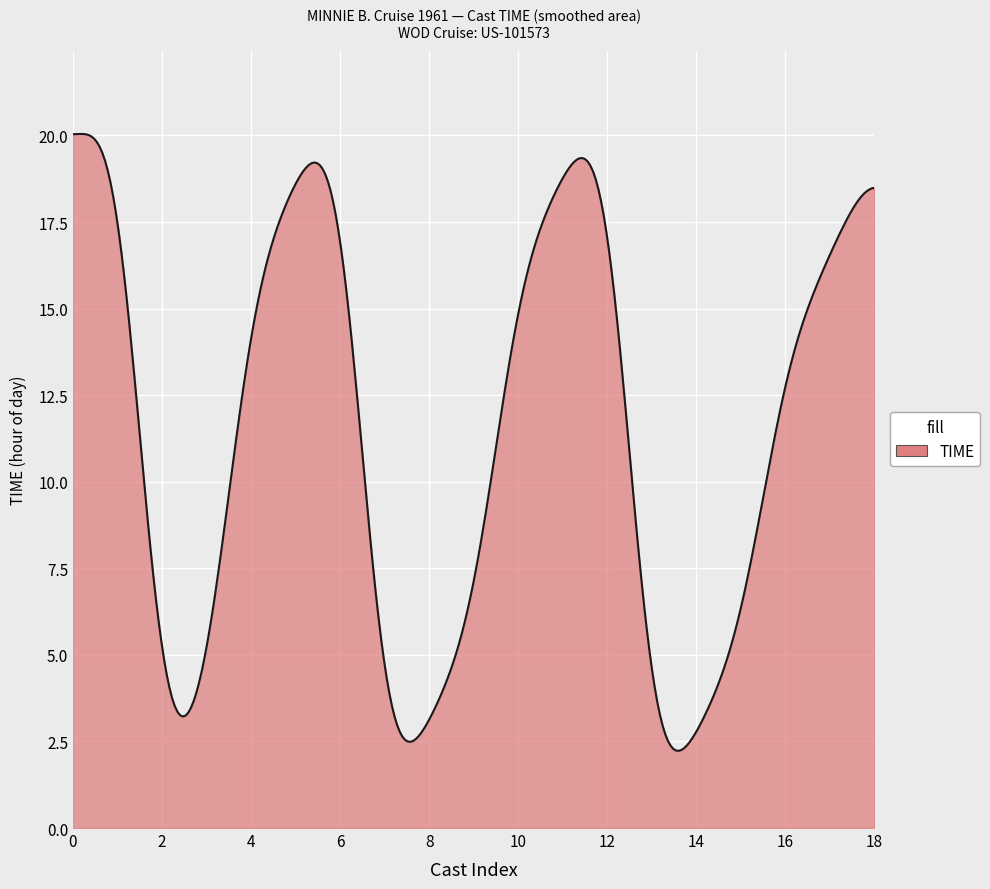

What is the smallest value displayed?

2.2